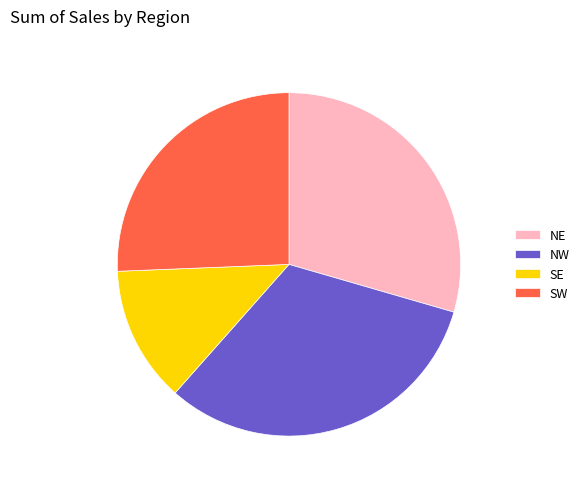

Which slice is the smallest?

SE